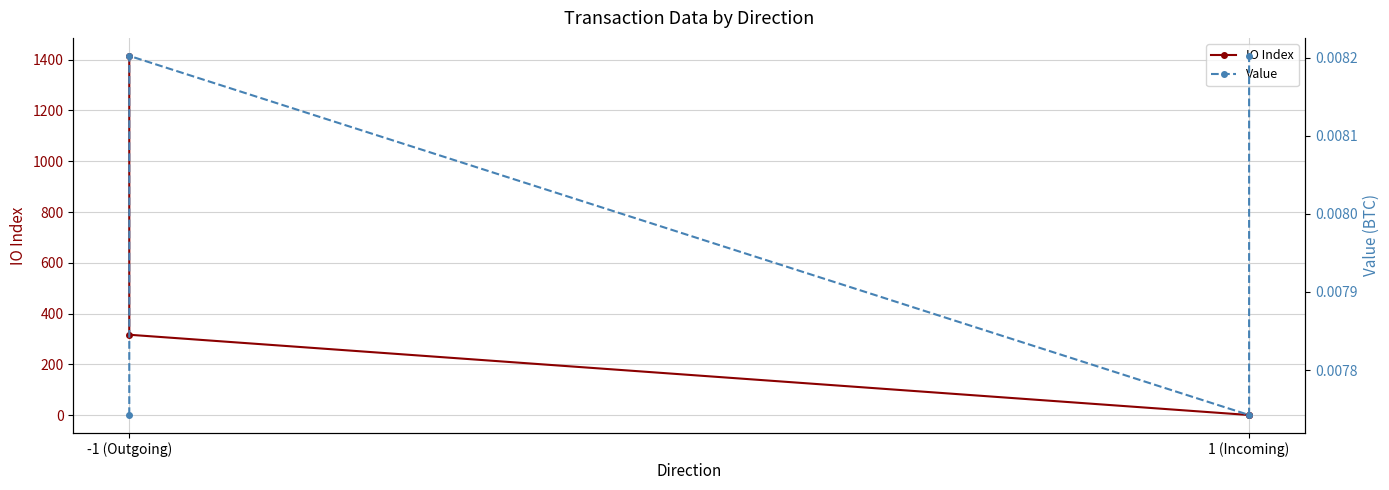

Is it true that Value equals 0.0 at -1 (Outgoing)?

True